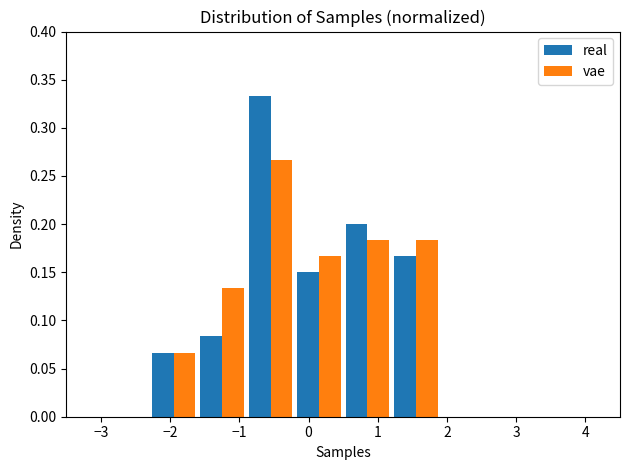

Reading left to right, list every range on the x-axis with the height of the bar of each series over it. The values are not printed on the chart, so give them approximately, as read against the axis.

-3.0 to -2.3: real=0	vae=0
-2.3 to -1.6: real=0.065	vae=0.065
-1.6 to -0.9: real=0.085	vae=0.135
-0.9 to -0.2: real=0.335	vae=0.265
-0.2 to 0.5: real=0.150	vae=0.165
0.5 to 1.2: real=0.200	vae=0.185
1.2 to 1.9: real=0.165	vae=0.185
1.9 to 2.6: real=0	vae=0
2.6 to 3.3: real=0	vae=0
3.3 to 4.0: real=0	vae=0